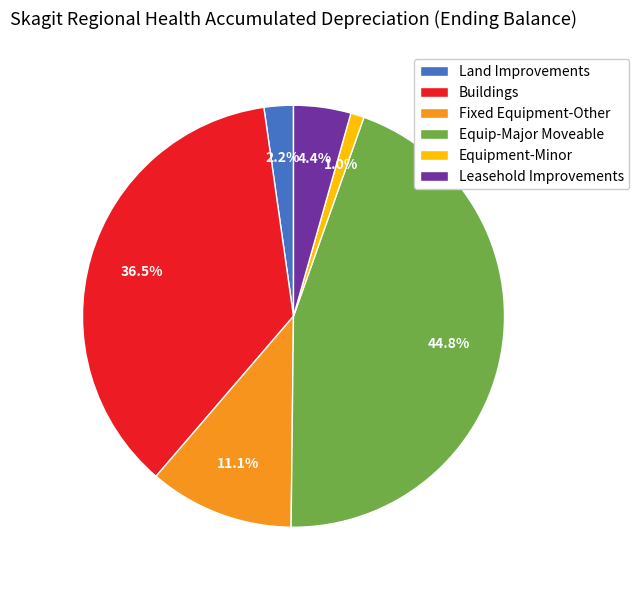

Which has a higher value, Land Improvements or Leasehold Improvements?

Leasehold Improvements